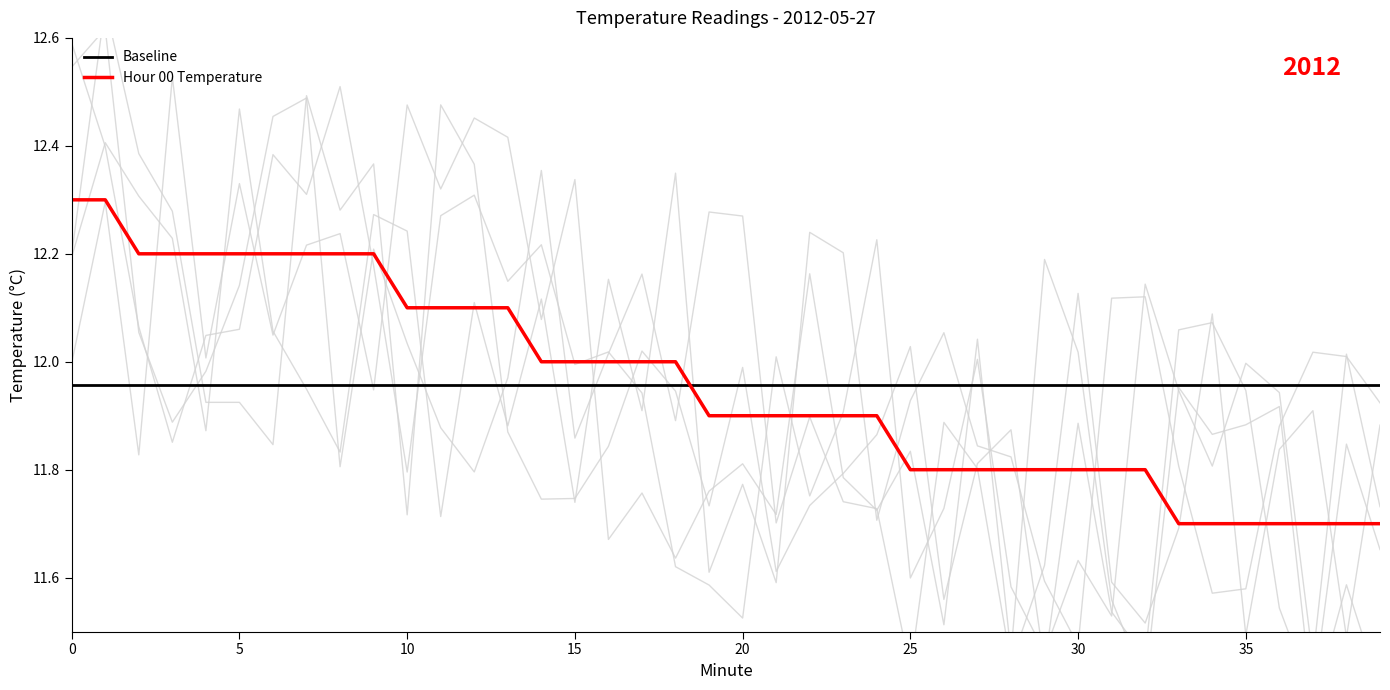

Is it true that the value at 16 is 4.4?

False